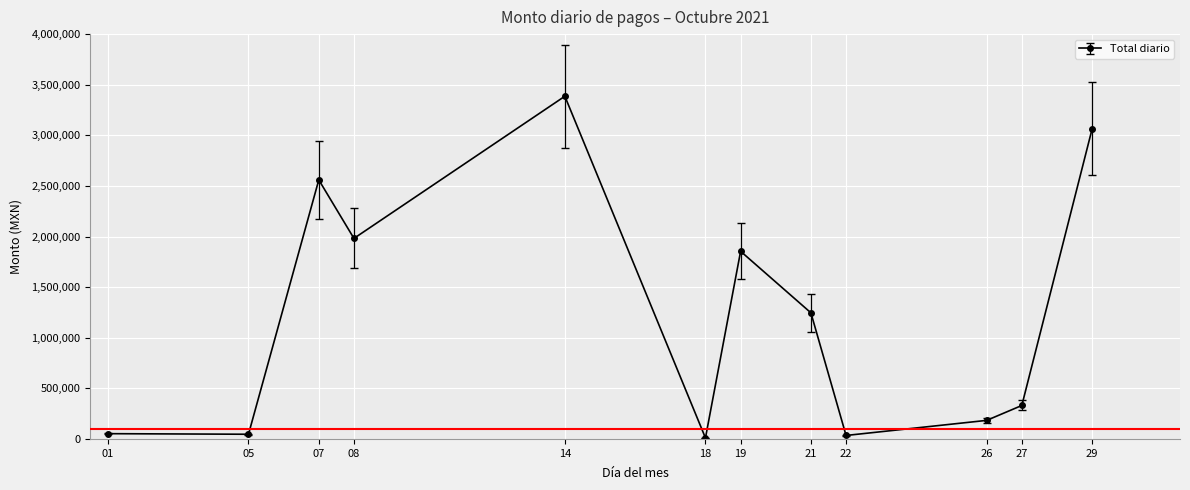

What is the average value?

1228996.4